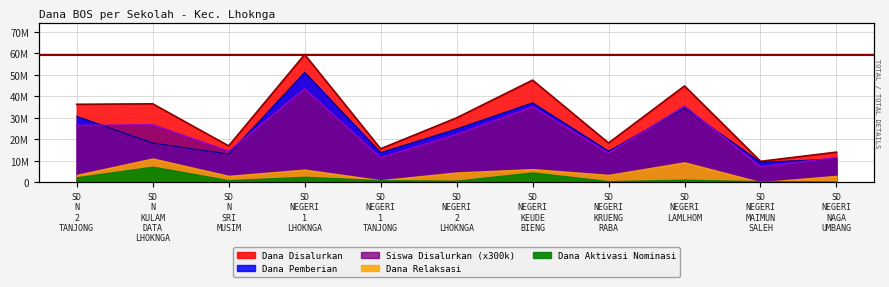

What is the value of the Dana Pemberian point at the 7th from the left?

36900000